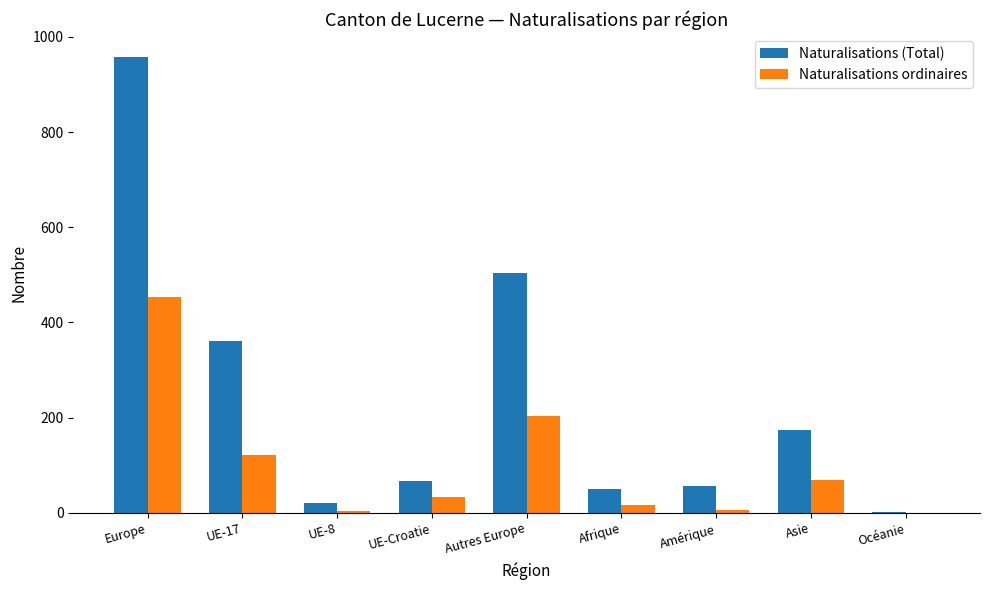

What is the maximum value for Naturalisations ordinaires?

454